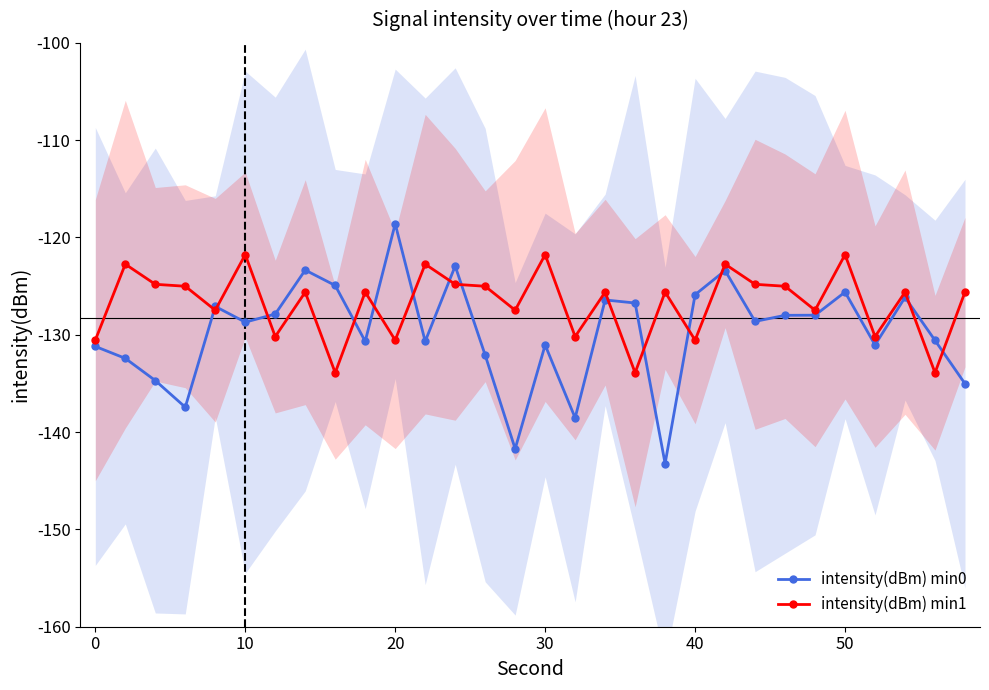

What is the highest value of the intensity(dBm) min0 series?

-118.6